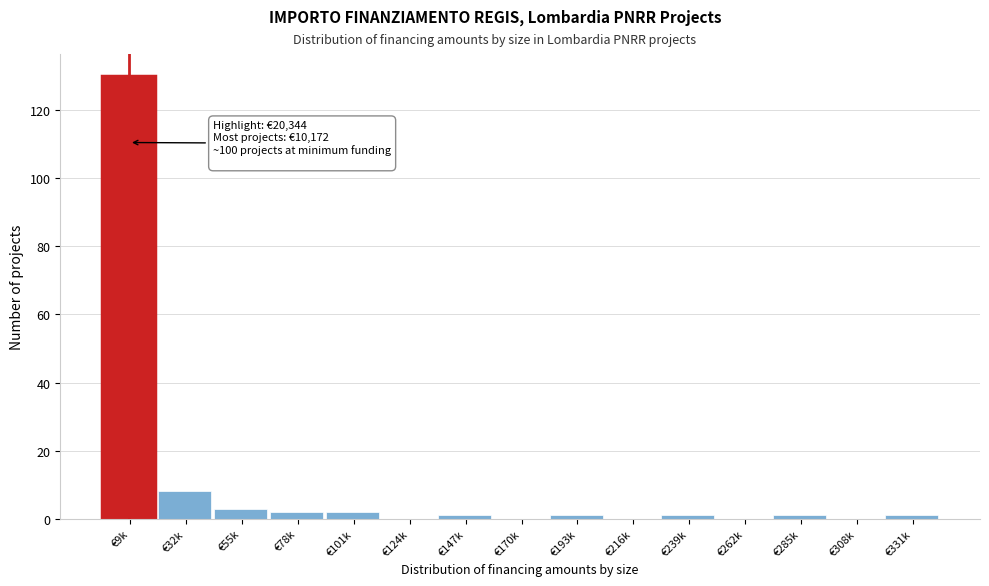

Reading left to right, what are all the values shown in this chart?

€9k=130	€32k=8	€55k=3	€78k=2	€101k=2	€124k=0	€147k=1	€170k=0	€193k=1	€216k=0	€239k=1	€262k=0	€285k=1	€308k=0	€331k=1